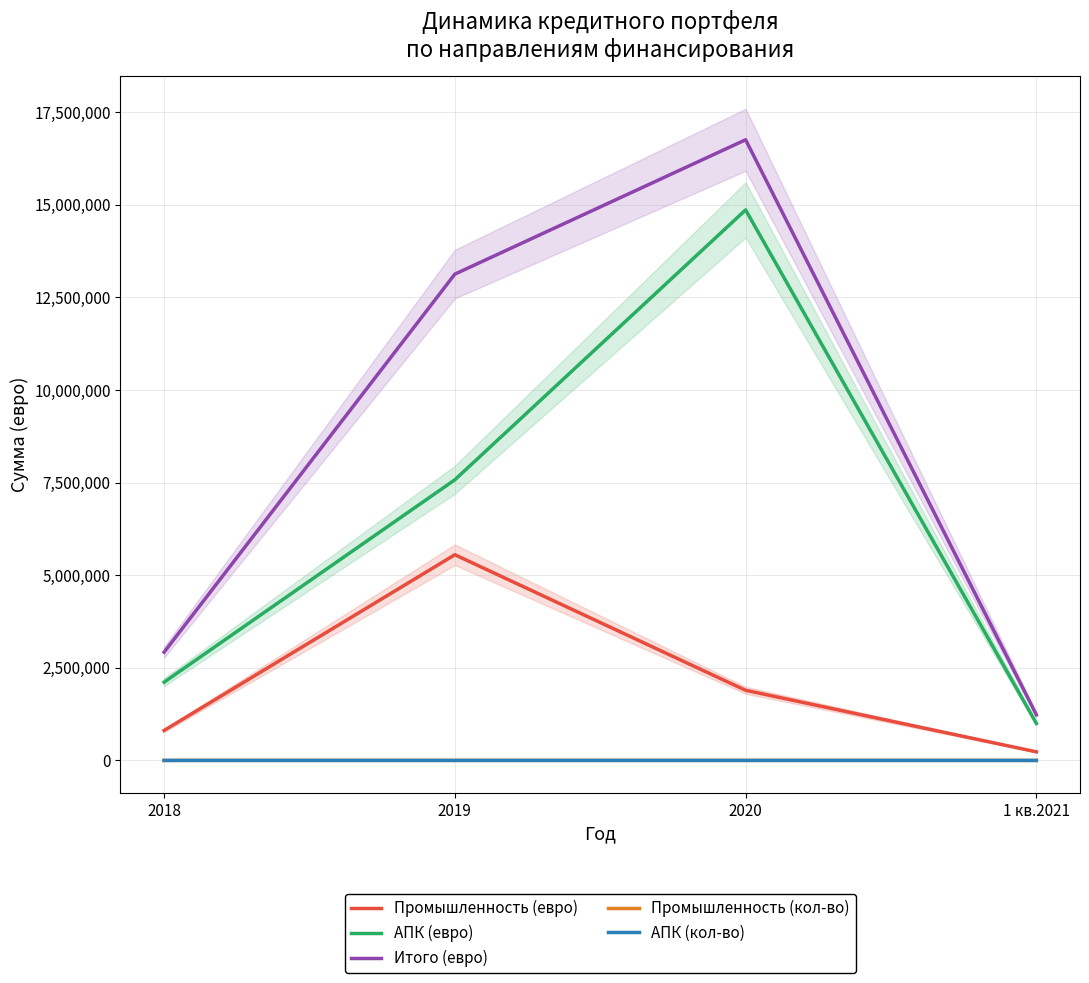

Is this an area chart (filled region under the line)?

No